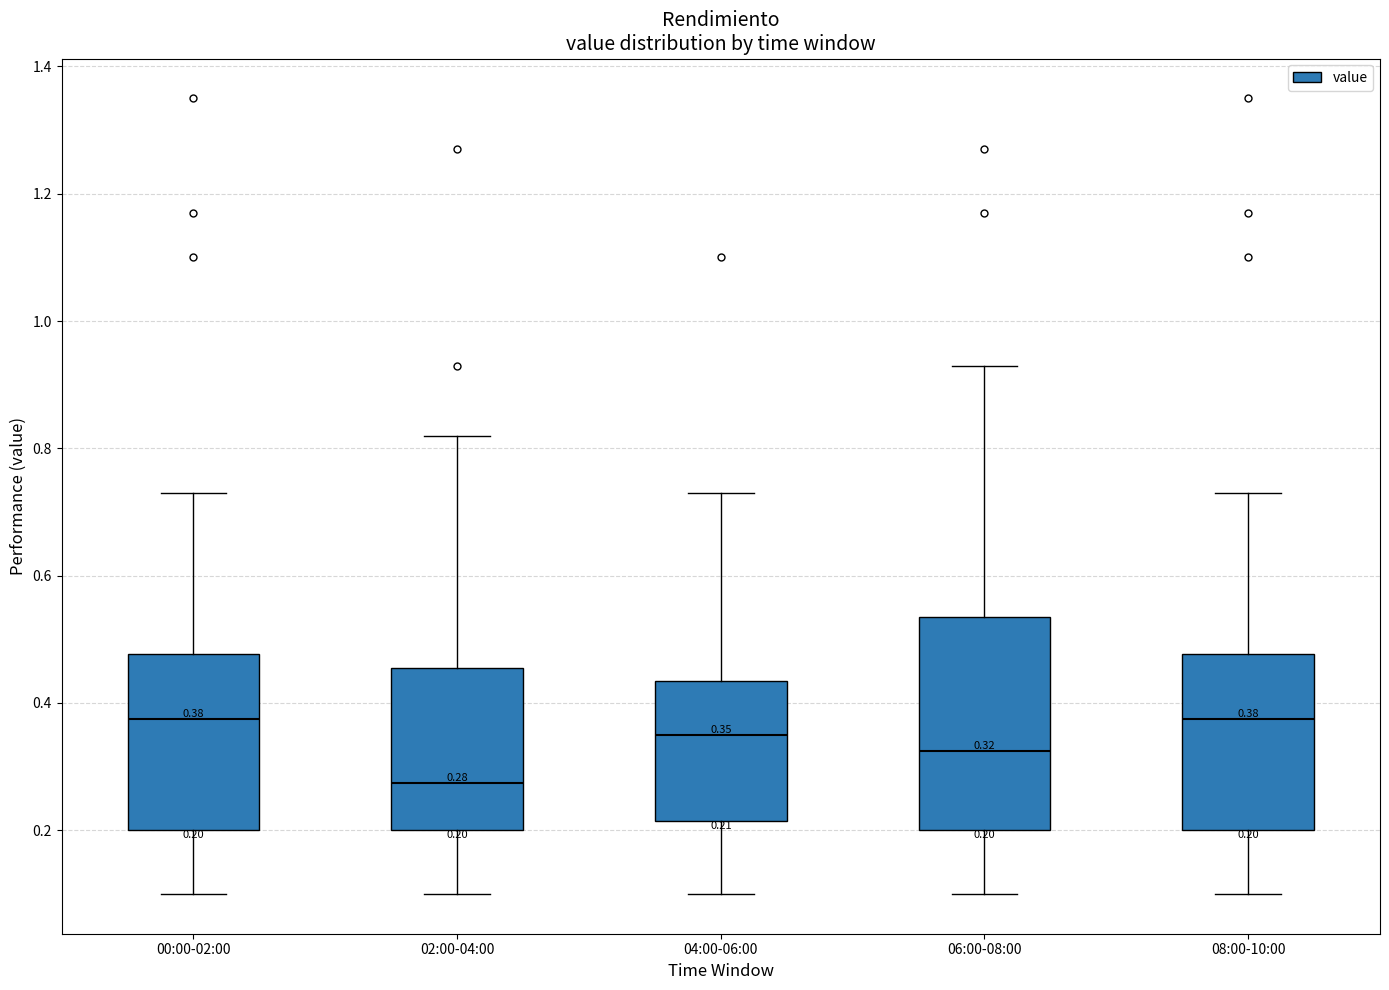

Which box is the tallest, from its lower edge to its upper edge?

06:00-08:00